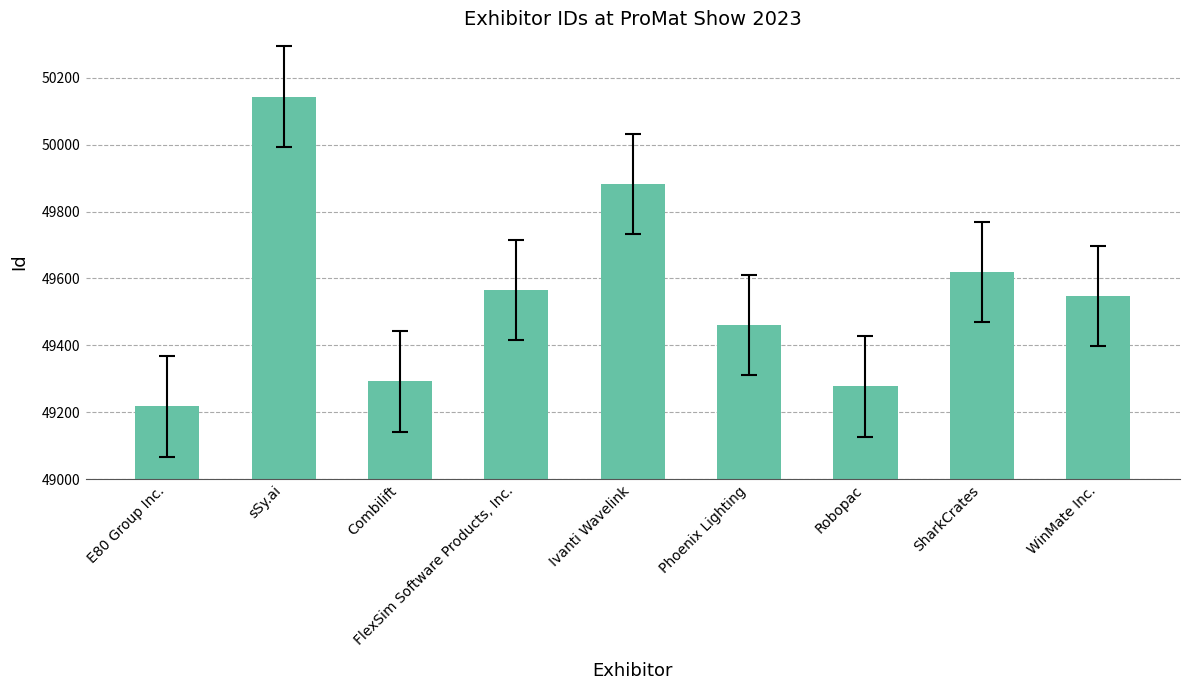

What is the label of the 2nd bar from the right?

SharkCrates